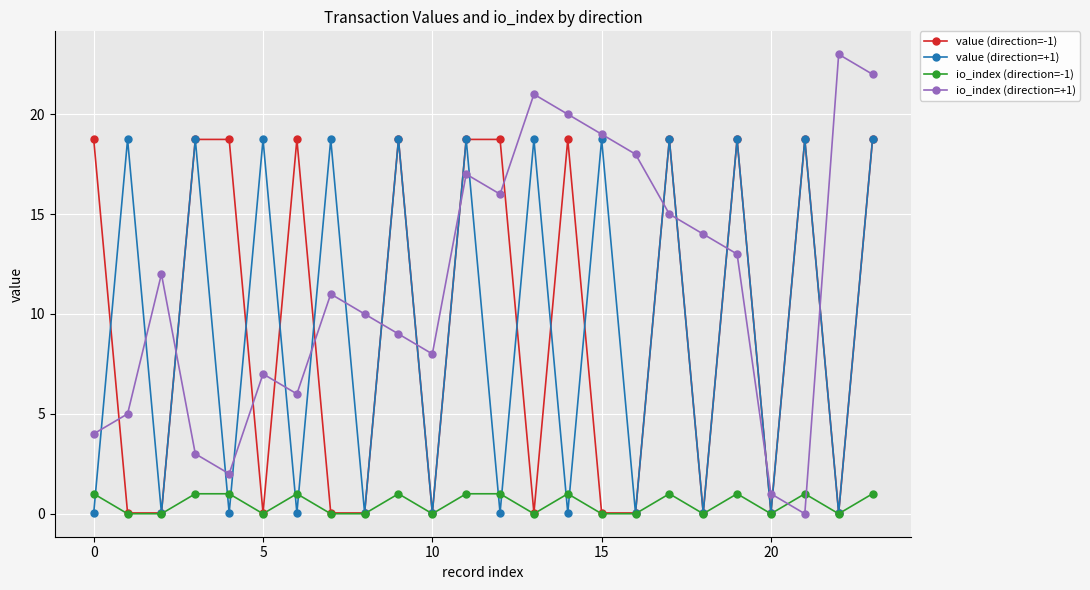

True or false: value (direction=+1) has more than 0 interior local peaks.

True